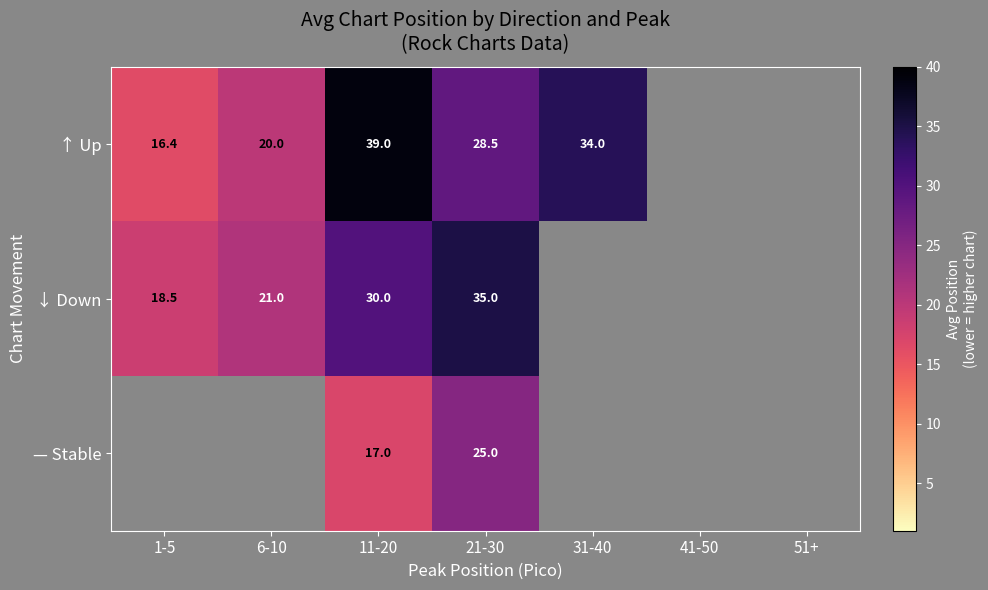

Is the value of ↓ Down at 1-5 greater than the value of — Stable at 51+?

No